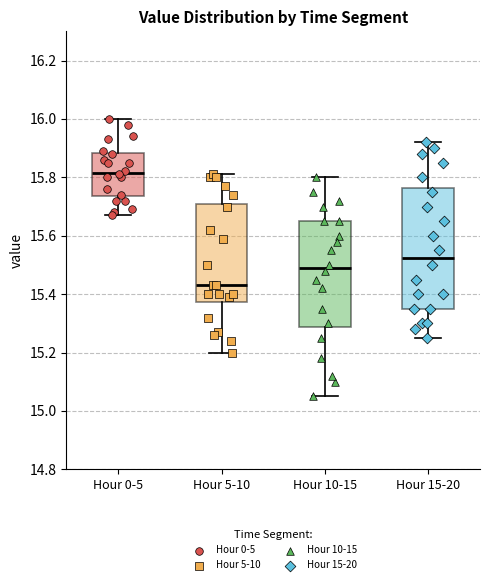

Which box's median line is the highest?

Hour 0-5